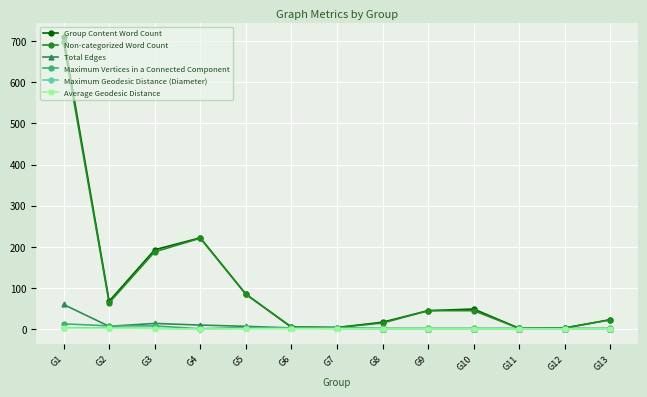

Where is Non-categorized Word Count nearest to the value 349?

G4